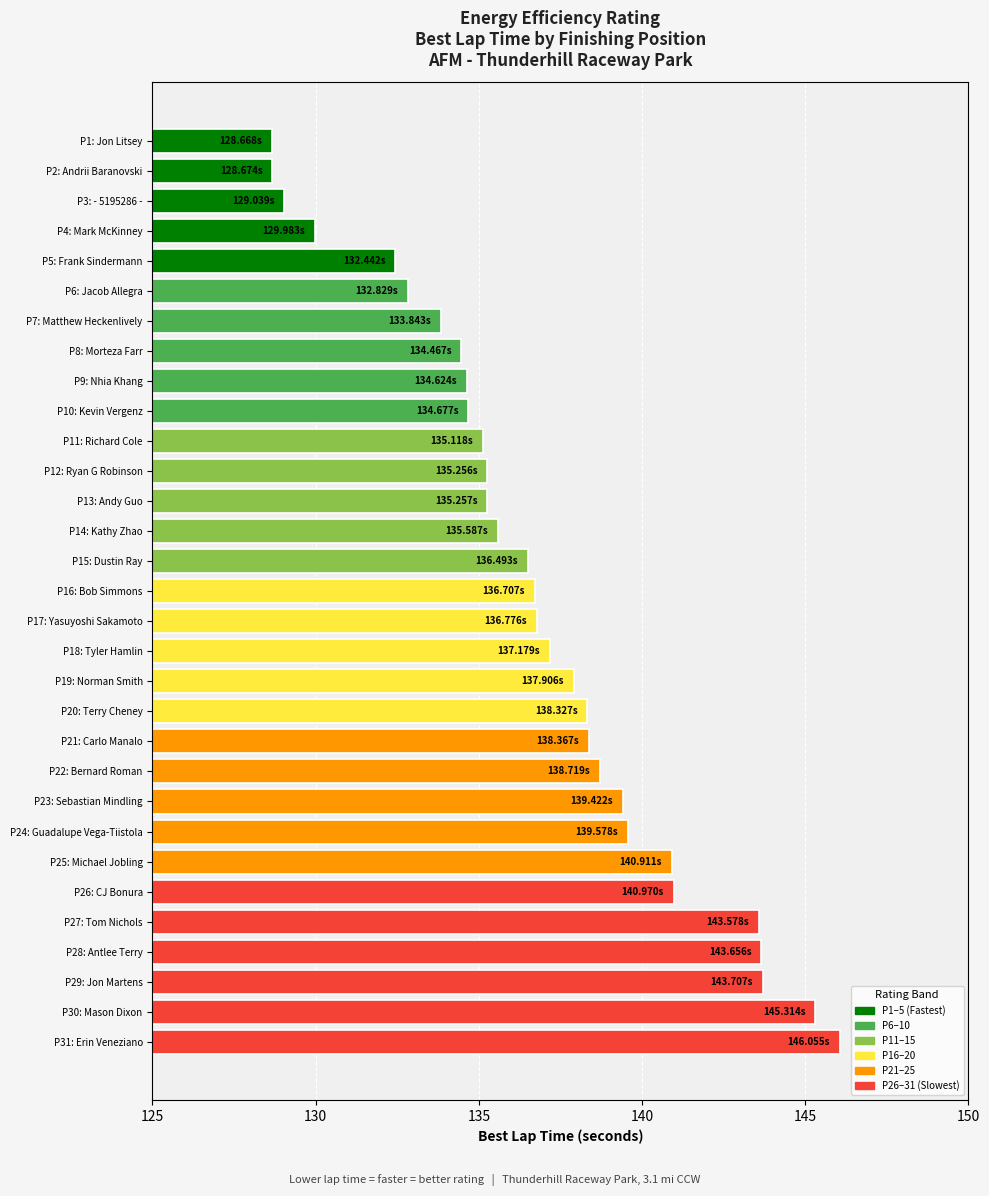

How many values are below 136?

14